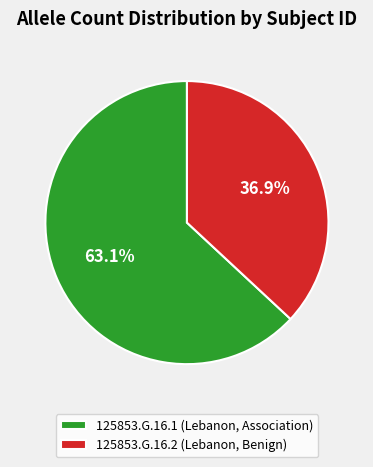

True or false: 125853.G.16.2 accounts for 47% of the total.

False